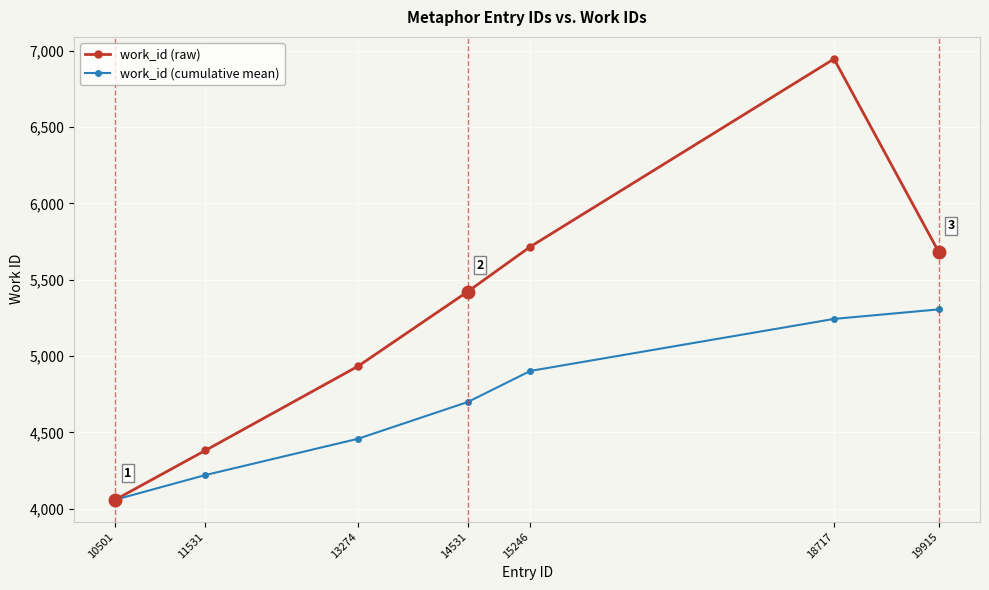

What is the sum of all work_id (raw) values?

37142.0